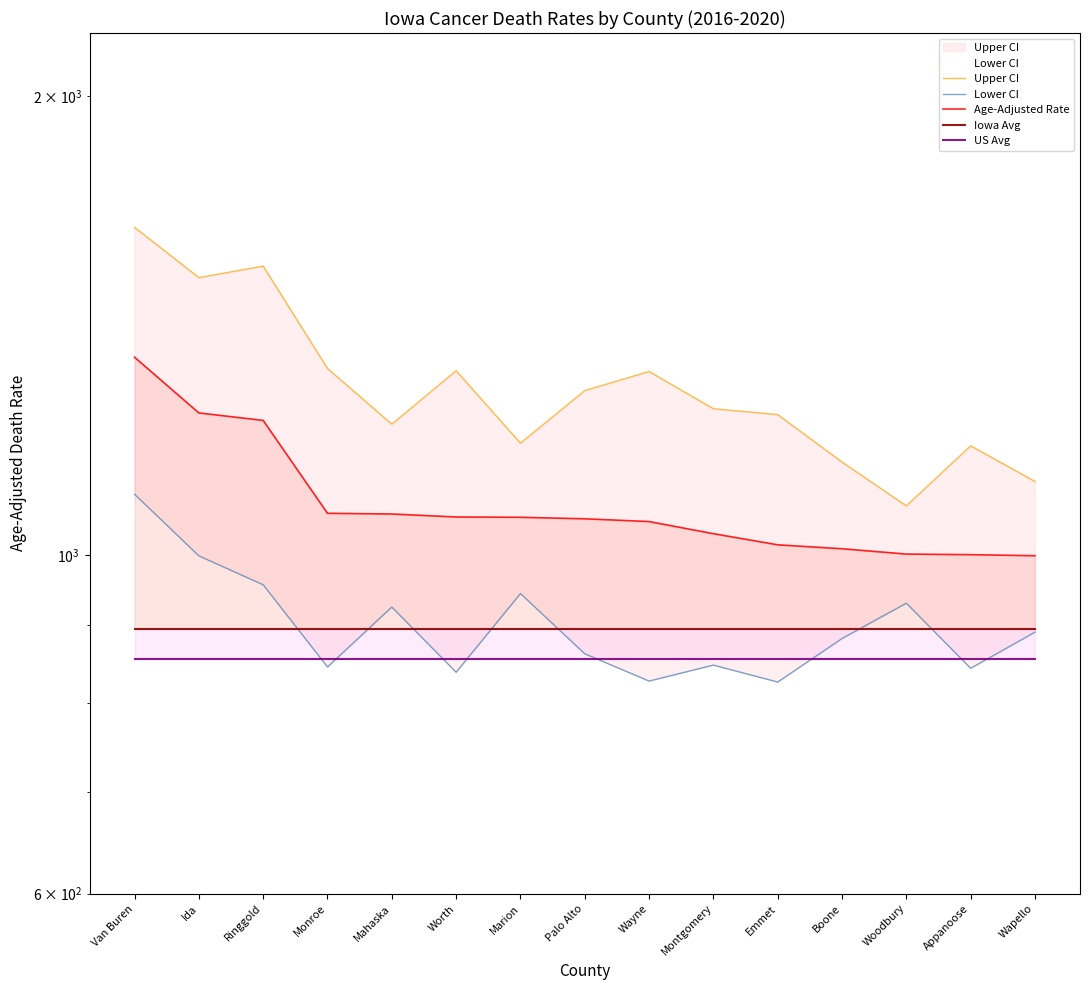

Between Ringgold and Boone, which series saw the biggest shift?

Upper CI